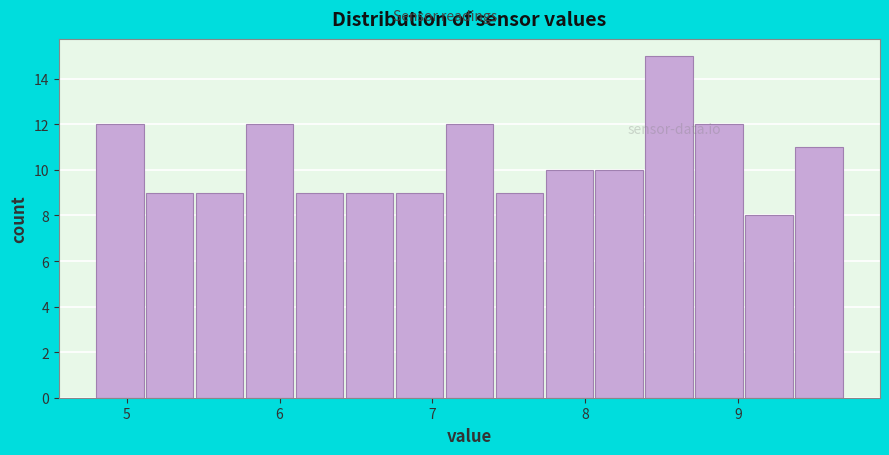

Read against the x-axis, roughly where is the centre of the tallest bar?

8.5